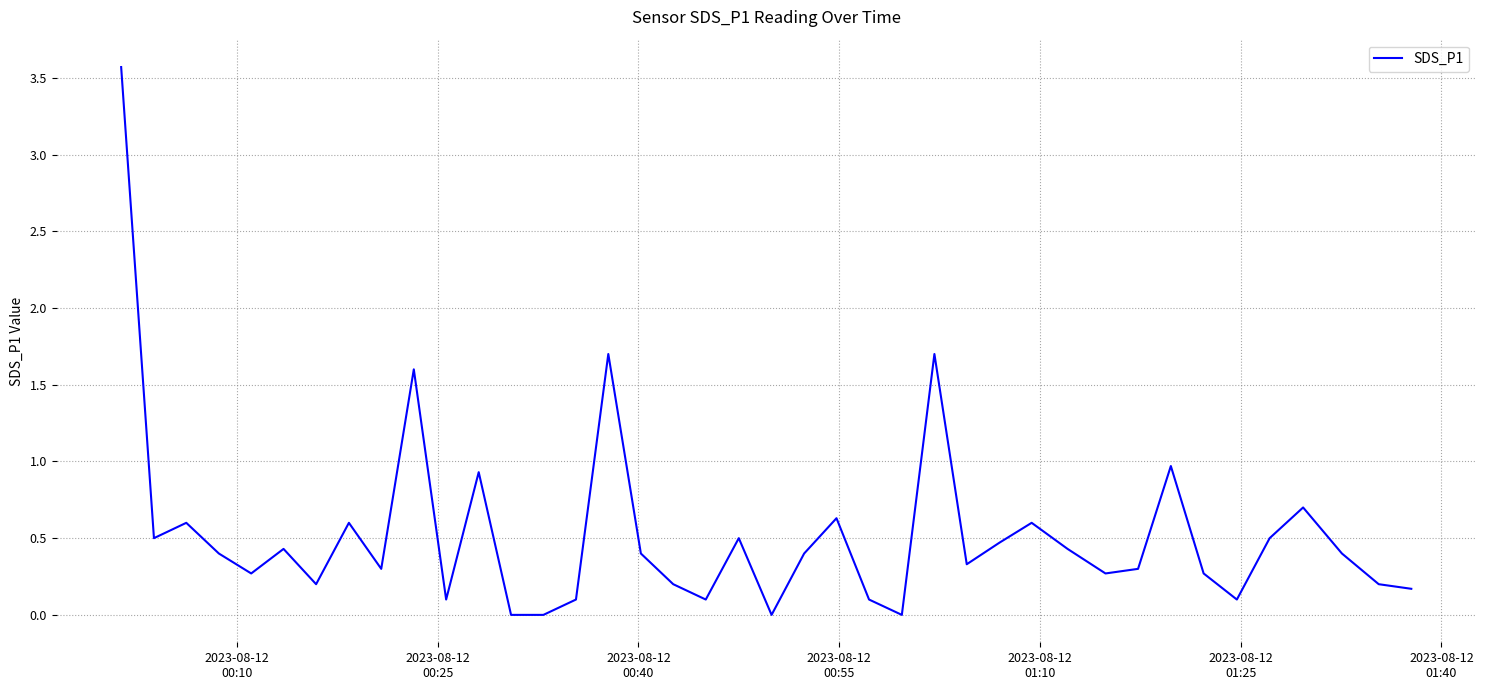

How many lines are shown in the chart?

1